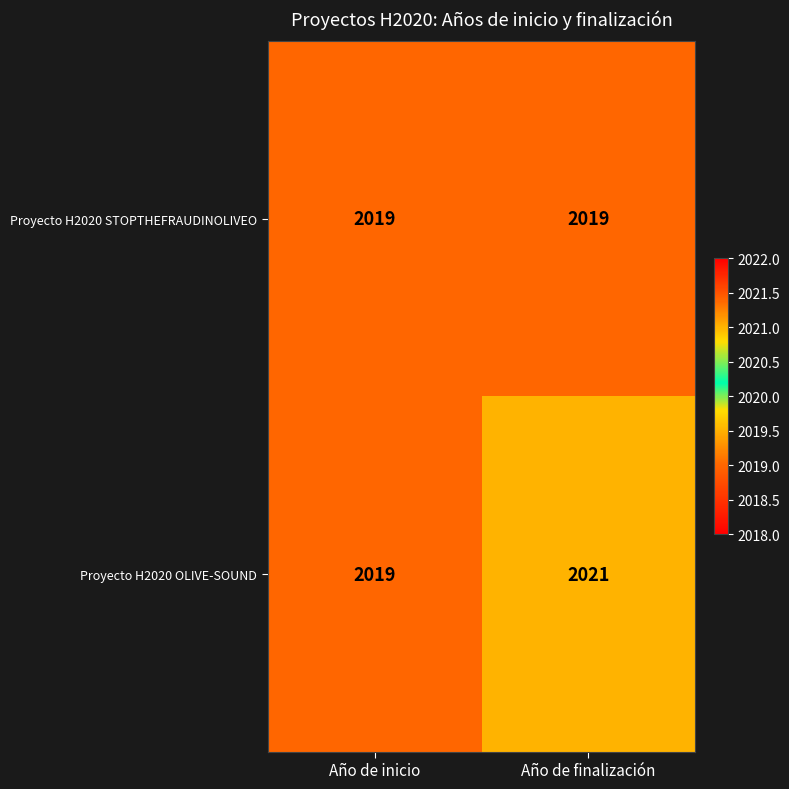

True or false: Proyecto H2020 STOPTHEFRAUDINOLIVEO has a value of 2019 at Año de inicio.

True